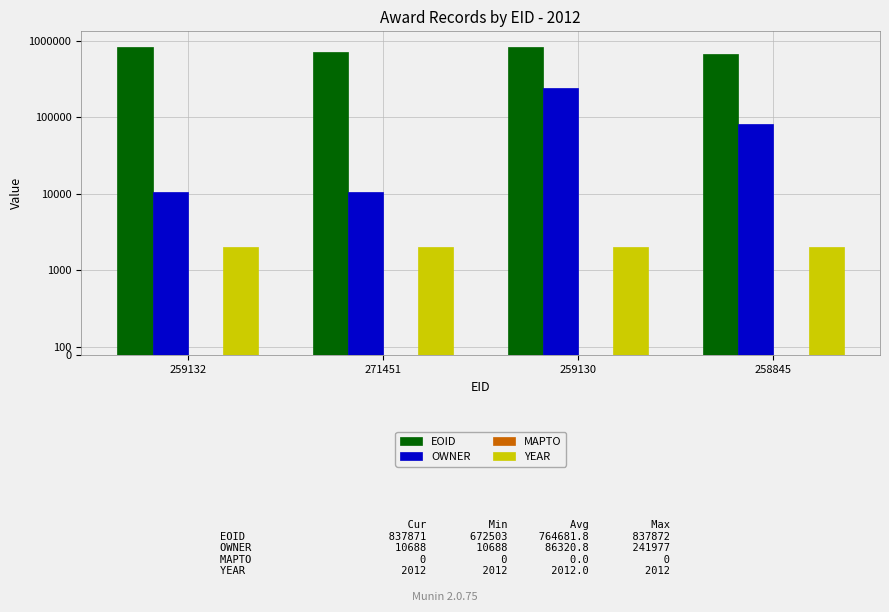

Which series has the widest spread of values?

OWNER